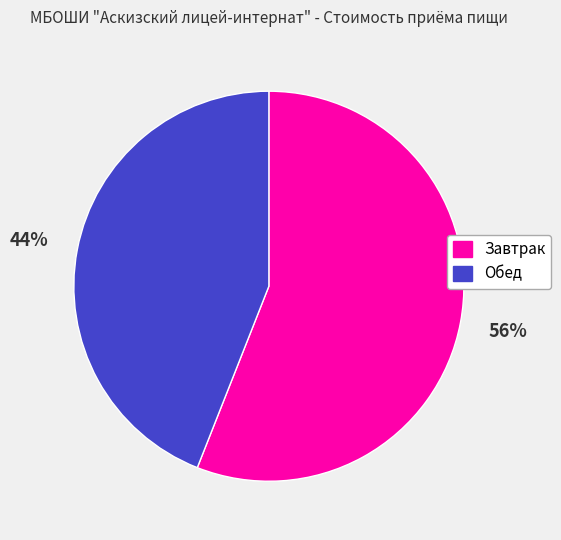

Which category accounts for the majority?

Завтрак